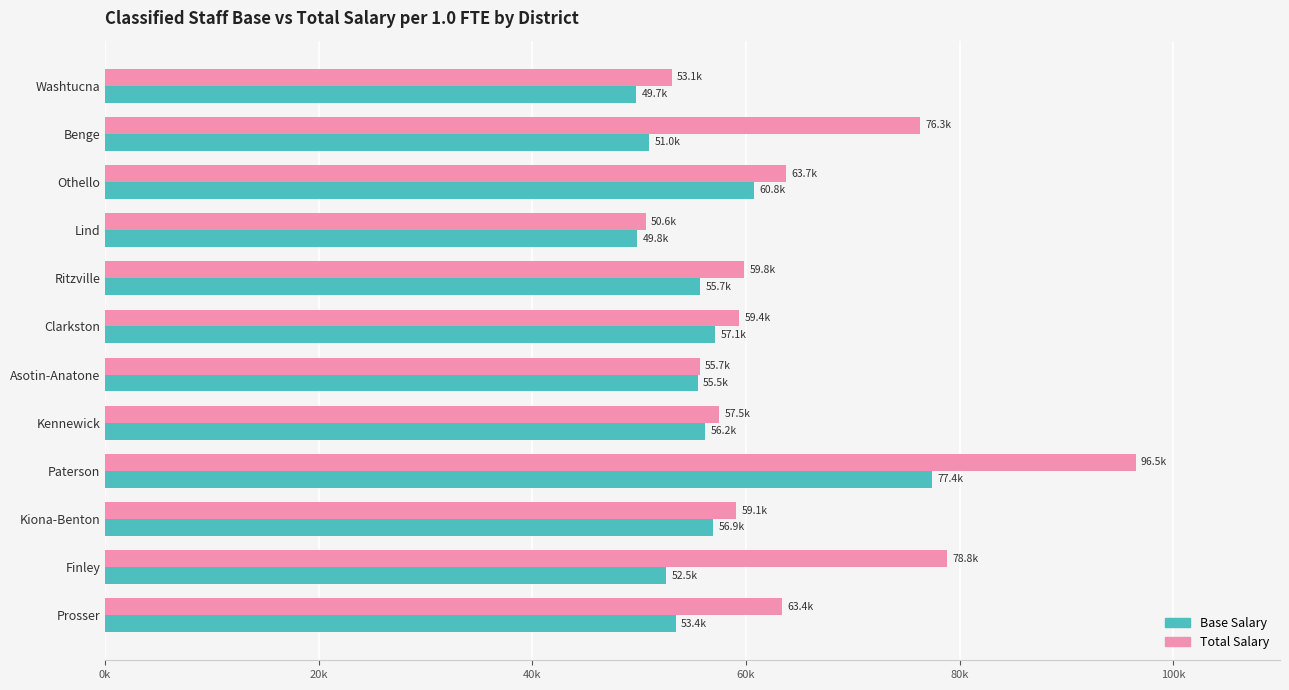

Where is Base Salary nearest to the value 63570?

Othello